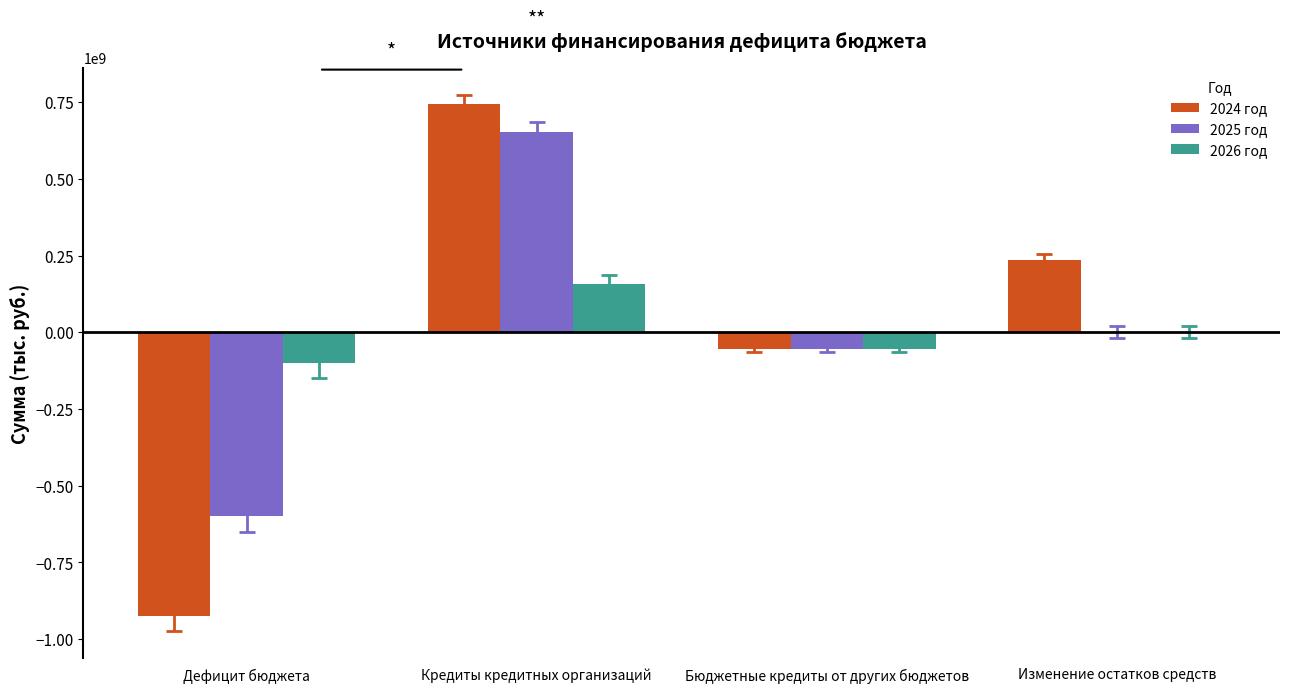

Read the 2026 год value at Бюджетные кредиты от других бюджетов.

-55760000.0